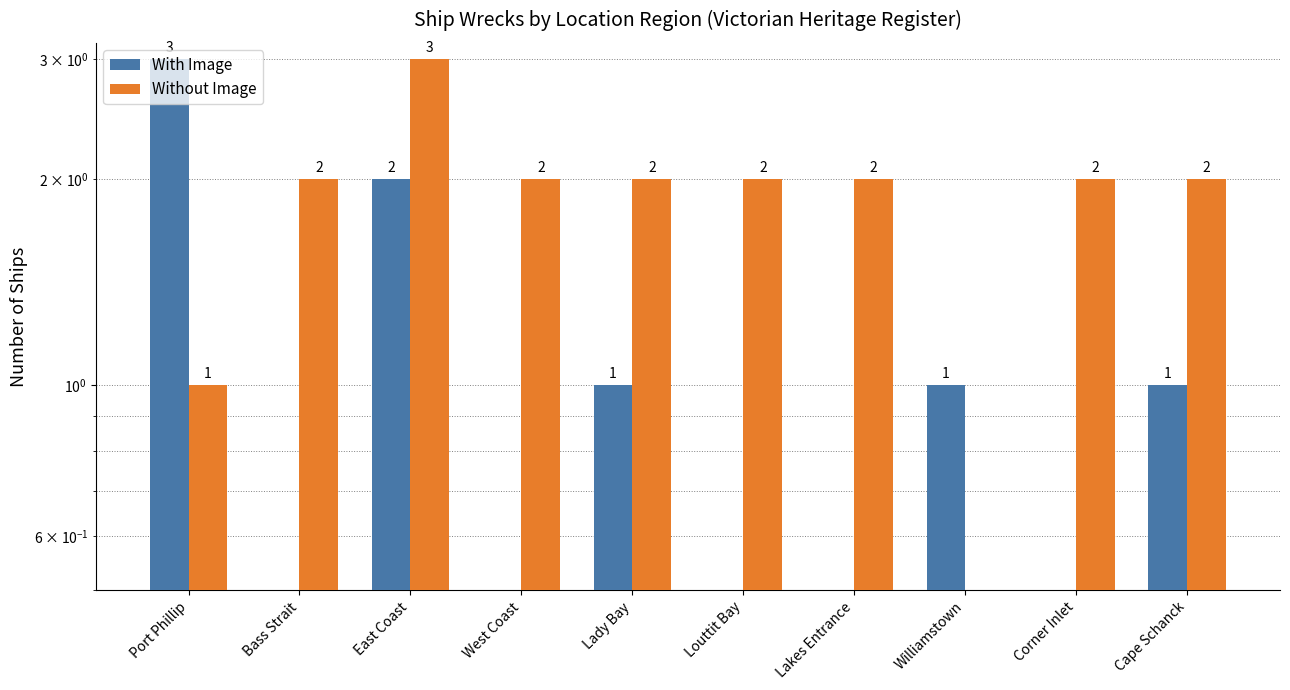

How many data points in Without Image are less than 2?

2